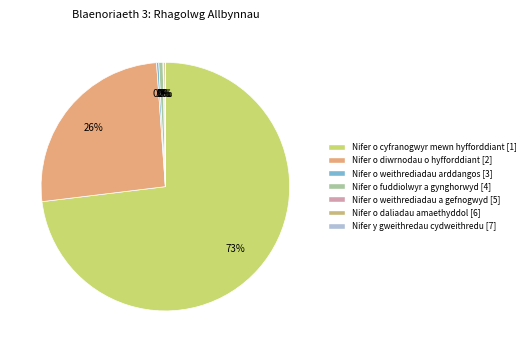

Between Nifer o weithrediadau a gefnogwyd and Nifer o weithrediadau arddangos, which is larger?

Nifer o weithrediadau arddangos